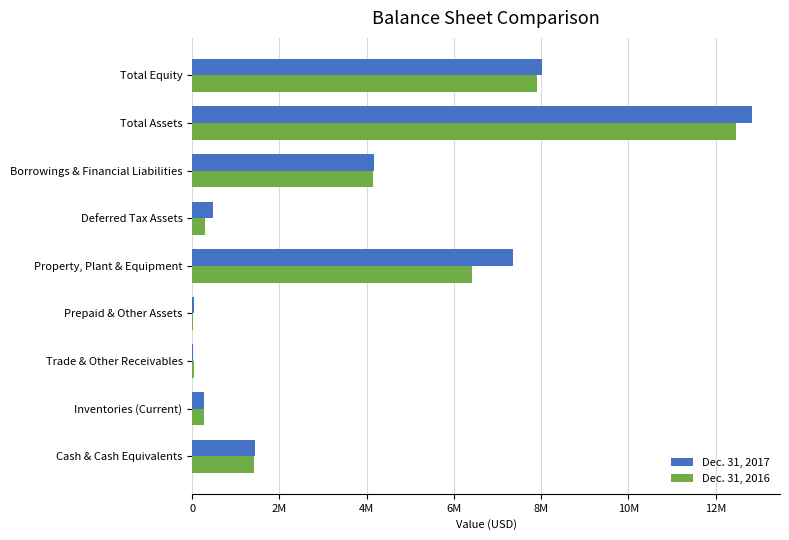

Which series has the largest range (max minus min)?

Dec. 31, 2017